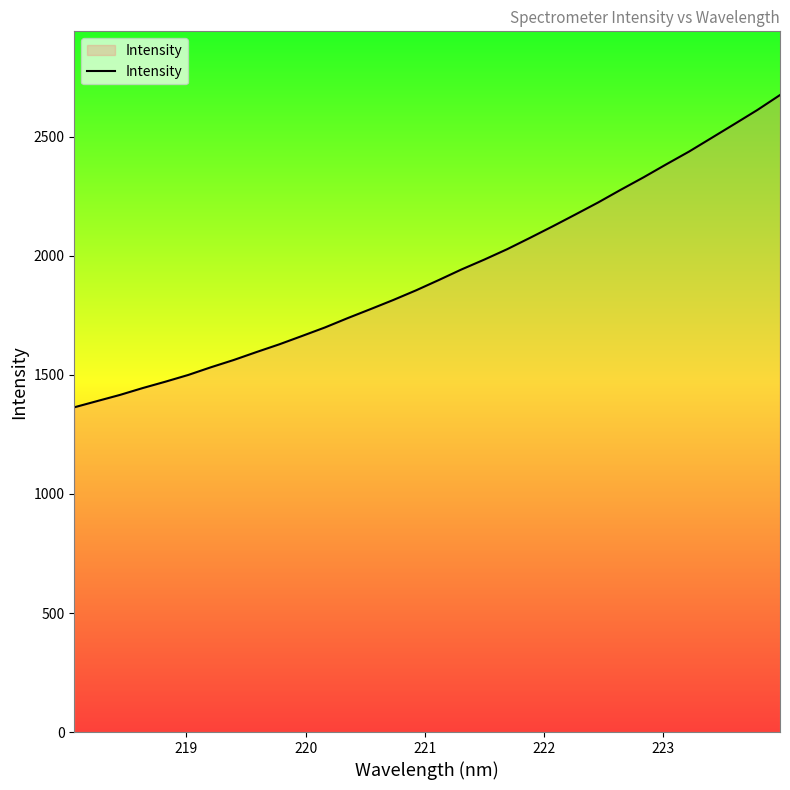

What is the maximum value shown in the chart?

2675.8